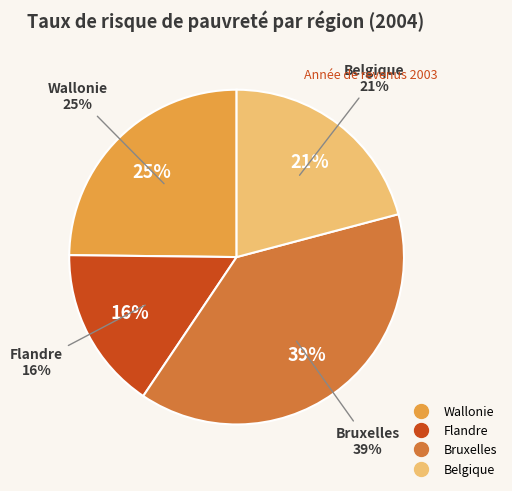

Rank the categories by value from lowest to highest.

Flandre, Belgique, Wallonie, Bruxelles